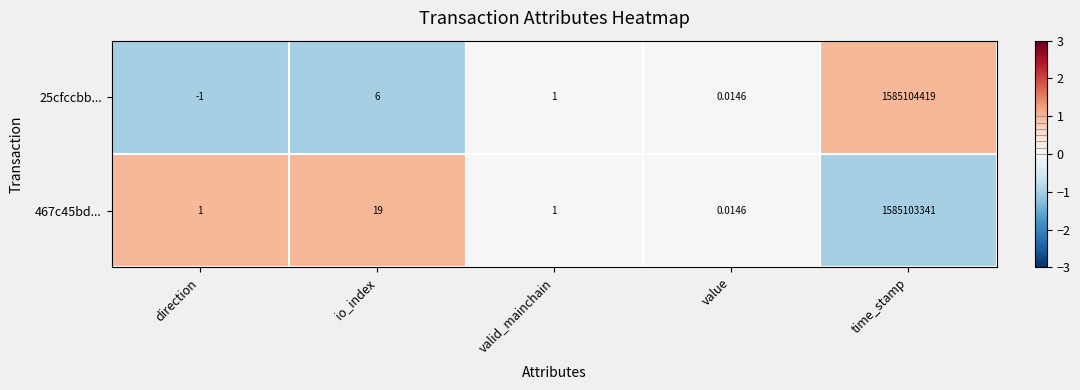

Rank the categories by 25cfccbb... value from lowest to highest.

direction, value, valid_mainchain, io_index, time_stamp